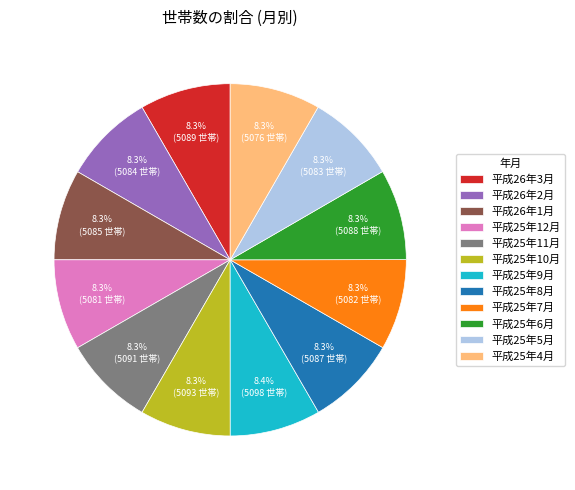

Is there a majority slice in this chart?

No